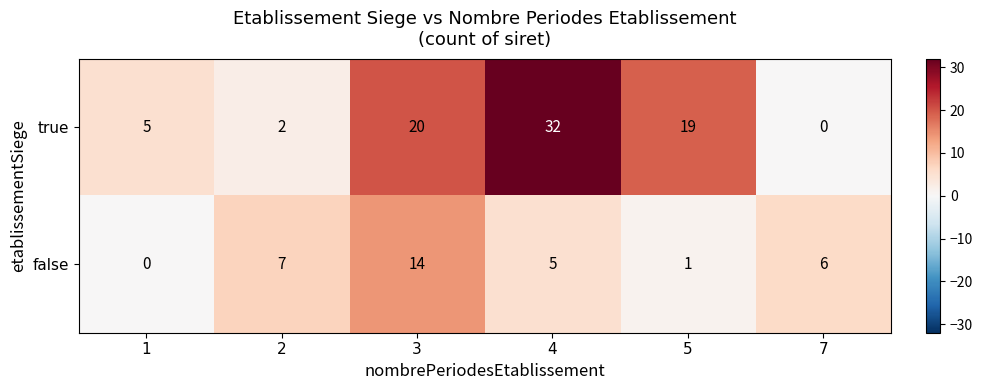

What is the difference between the maximum and minimum values in the true series?

32